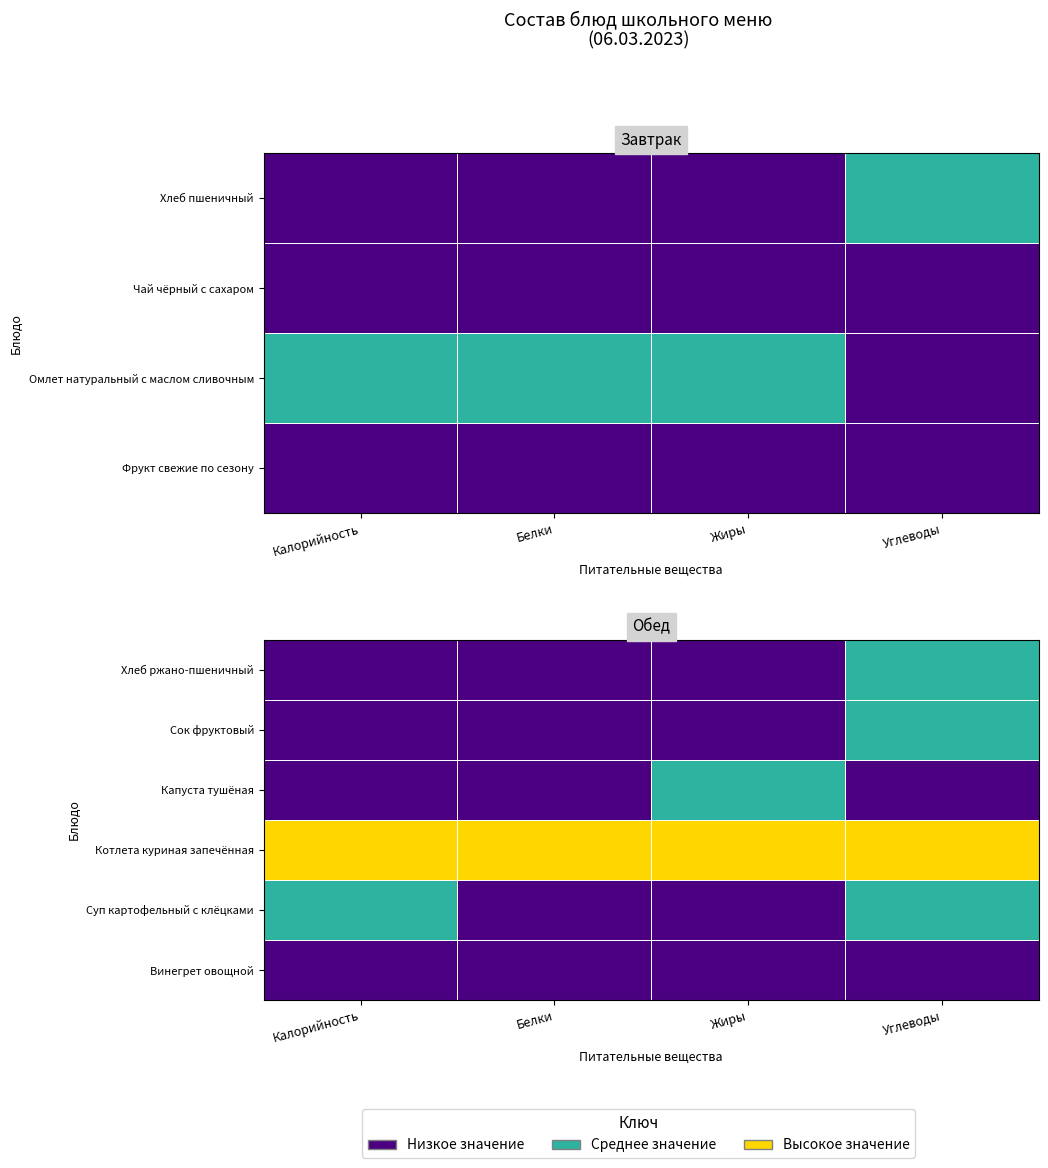

Reading left to right, what are all the values shown in this chart?

Фрукт свежие по сезону: Калорийность=40.0	Белки=0.9	Жиры=0.2	Углеводы=8.1
Омлет натуральный с маслом сливочным: Калорийность=140.3	Белки=11.4	Жиры=8.3	Углеводы=2.9
Чай чёрный с сахаром: Калорийность=58.0	Белки=0.2	Жиры=0.1	Углеводы=15.0
Хлеб пшеничный: Калорийность=133.2	Белки=4.6	Жиры=0.5	Углеводы=29.5
Винегрет овощной: Калорийность=52.7	Белки=0.9	Жиры=3.1	Углеводы=5.2
Суп картофельный с клёцками: Калорийность=156.3	Белки=5.1	Жиры=4.2	Углеводы=19.1
Котлета куриная запечённая: Калорийность=341.4	Белки=16.6	Жиры=16.0	Углеводы=40.9
Капуста тушёная: Калорийность=100.9	Белки=4.1	Жиры=6.2	Углеводы=12.1
Сок фруктовый: Калорийность=86.4	Белки=0.0	Жиры=0.3	Углеводы=22.2
Хлеб ржано-пшеничный: Калорийность=126.7	Белки=1.9	Жиры=0.4	Углеводы=23.9